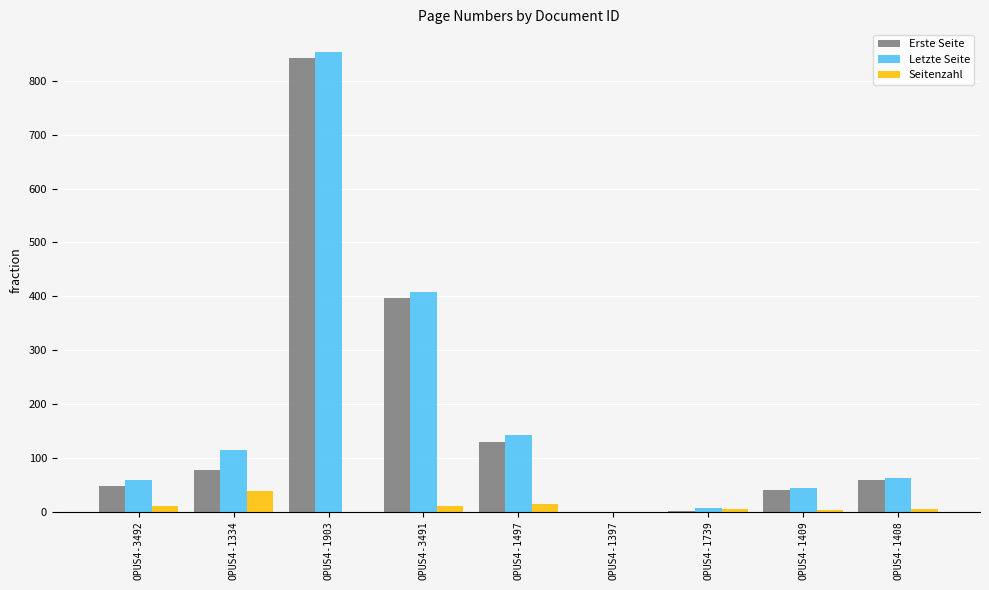

What is the greatest value displayed?

853